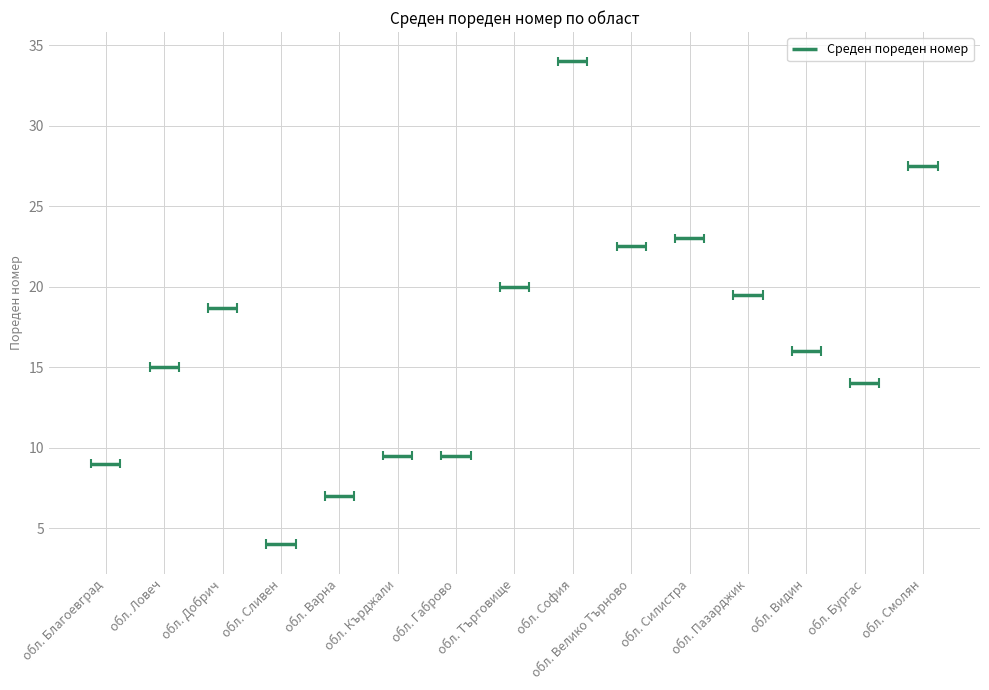

List the labels in order of value, smallest first.

обл. Сливен, обл. Варна, обл. Благоевград, обл. Кърджали, обл. Габрово, обл. Бургас, обл. Ловеч, обл. Видин, обл. Добрич, обл. Пазарджик, обл. Търговище, обл. Велико Търново, обл. Силистра, обл. Смолян, обл. София